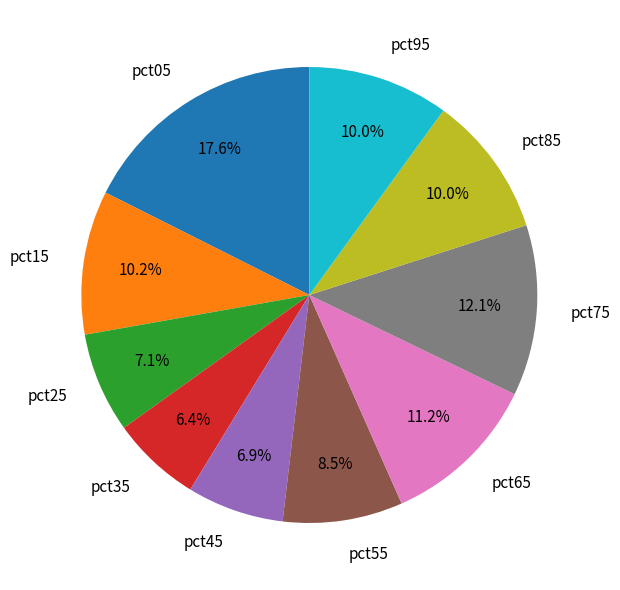

Combined, do pct25 and pct35 account for over 50%?

No